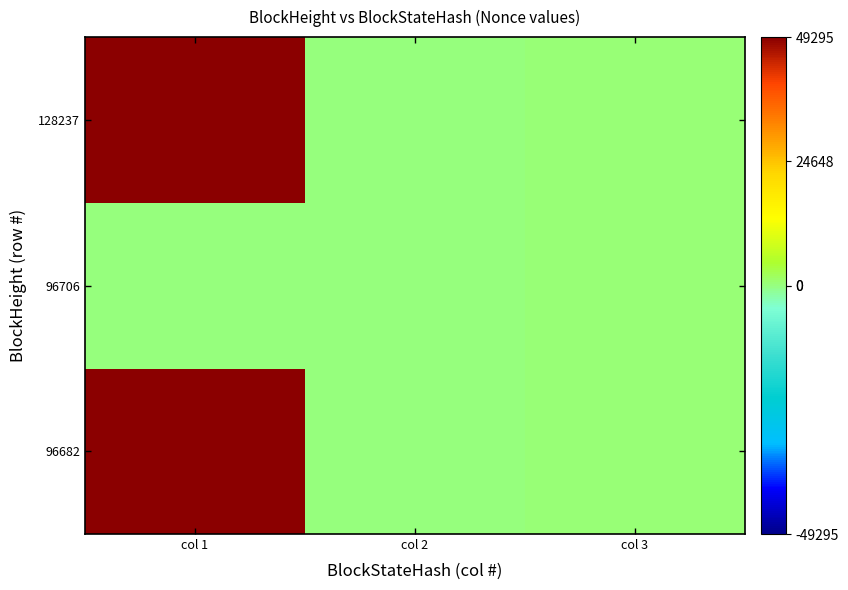

Which series has the largest total across all categories?

96682